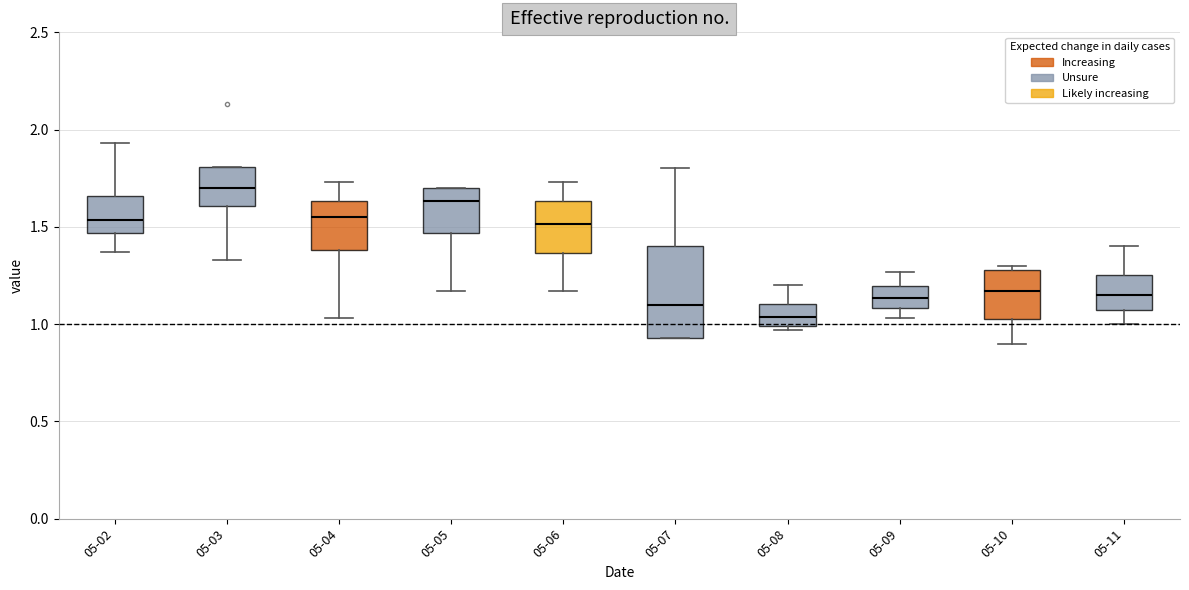

Comparing the boxes themselves (not the whiskers), which one is the tallest?

05-07